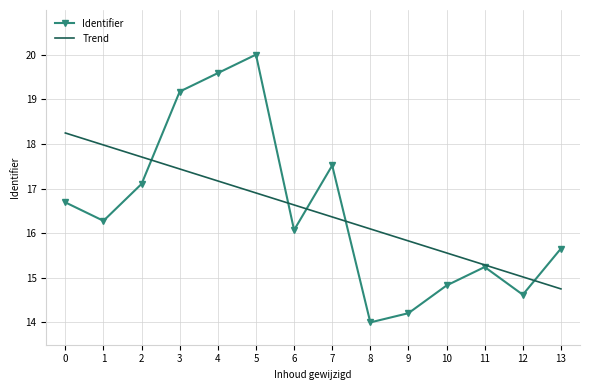

Reading left to right, what are all the values shown in this chart?

Identifier: 0=16.7	1=16.3	2=17.1	3=19.2	4=19.6	5=20.0	6=16.1	7=17.5	8=14.0	9=14.2	10=14.8	11=15.2	12=14.6	13=15.7
Trend: 0=18.2	1=18.0	2=17.7	3=17.4	4=17.2	5=16.9	6=16.6	7=16.4	8=16.1	9=15.8	10=15.6	11=15.3	12=15.0	13=14.8